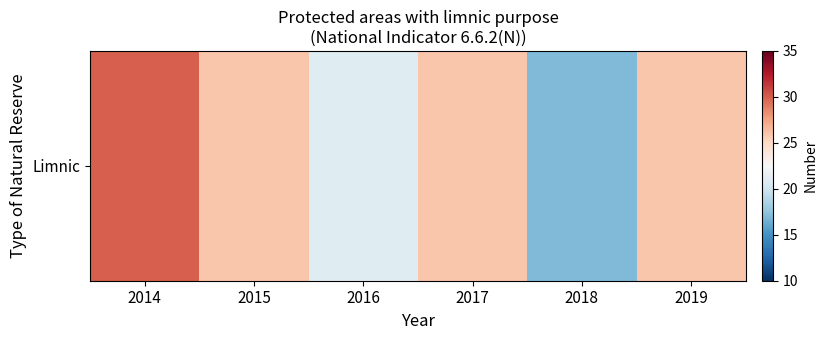

Rank the categories by value from lowest to highest.

2018, 2016, 2015, 2017, 2019, 2014